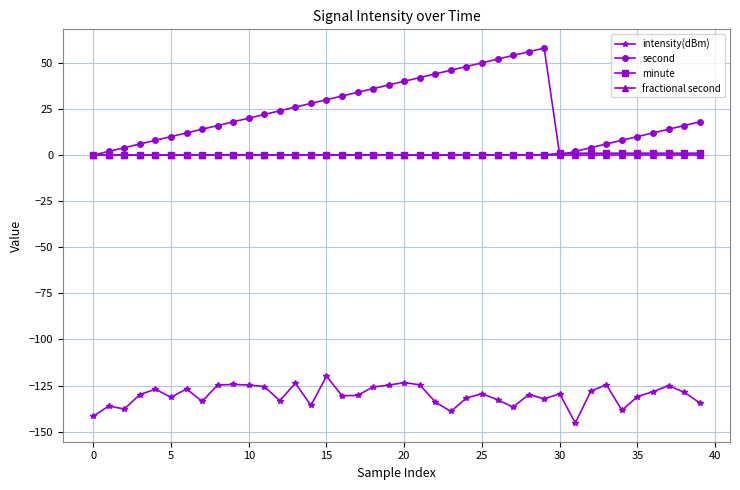

Which series has the widest spread of values?

second